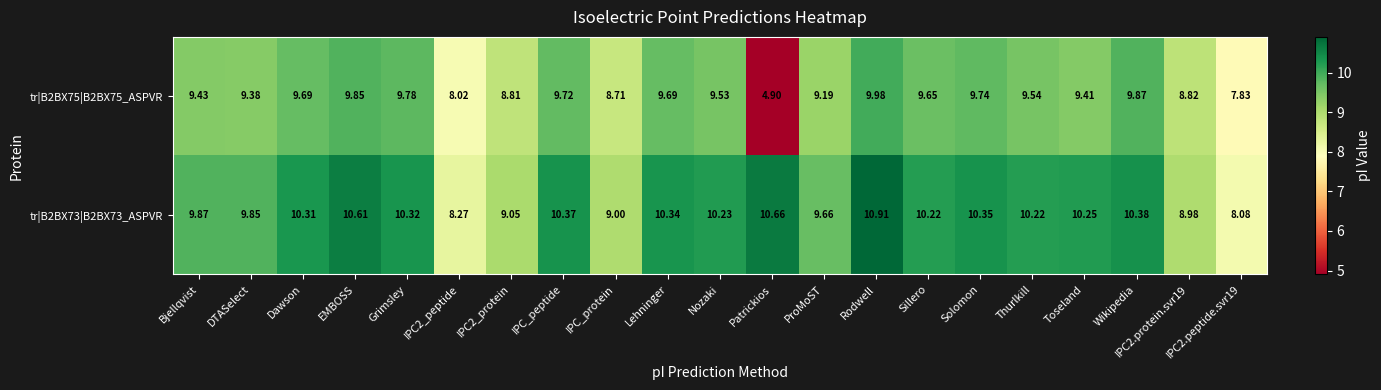

Where does the tr|B2BX73|B2BX73_ASPVR series first go above 10?

Dawson